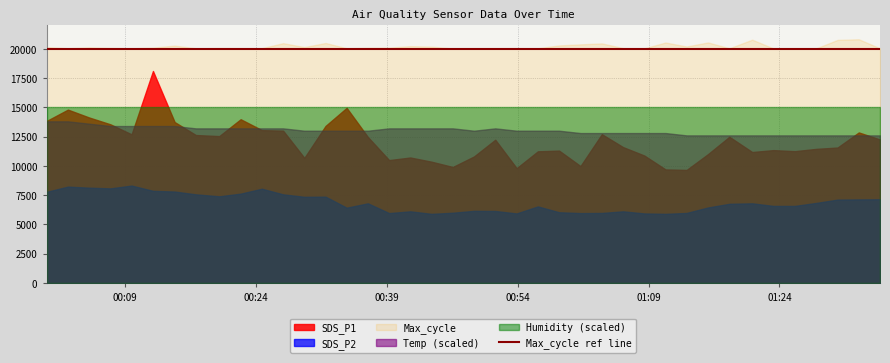

Reading right to left, transcribe all the data shown in this chart.

SDS_P1: 2023/04/18 01:35:32=20.4	2023/04/18 01:33:06=21.4	2023/04/18 01:30:40=19.3	2023/04/18 01:28:14=19.1	2023/04/18 01:25:46=18.8	2023/04/18 01:23:19=18.9	2023/04/18 01:20:53=18.6	2023/04/18 01:18:16=20.8	2023/04/18 01:15:49=18.3	2023/04/18 01:13:22=16.1	2023/04/18 01:10:57=16.1	2023/04/18 01:08:31=18.1	2023/04/18 01:06:05=19.3	2023/04/18 01:03:39=21.2	2023/04/18 01:01:12=16.6	2023/04/18 00:58:45=18.8	2023/04/18 00:56:19=18.7	2023/04/18 00:53:53=16.3	2023/04/18 00:51:26=20.4	2023/04/18 00:49:00=18.0	2023/04/18 00:46:34=16.5	2023/04/18 00:44:08=17.2	2023/04/18 00:41:42=17.9	2023/04/18 00:39:16=17.5	2023/04/18 00:36:50=20.8	2023/04/18 00:34:24=24.9	2023/04/18 00:31:59=22.4	2023/04/18 00:29:33=17.8	2023/04/18 00:27:07=21.7	2023/04/18 00:24:41=21.8	2023/04/18 00:22:15=23.3	2023/04/18 00:19:48=20.9	2023/04/18 00:17:07=21.1	2023/04/18 00:14:41=22.9	2023/04/18 00:12:12=30.2	2023/04/18 00:09:45=21.1	2023/04/18 00:07:19=22.6	2023/04/18 00:04:53=23.6	2023/04/18 00:02:27=24.7	2023/04/18 00:00:00=23.1
SDS_P2: 2023/04/18 01:35:32=11.9	2023/04/18 01:33:06=11.9	2023/04/18 01:30:40=11.8	2023/04/18 01:28:14=11.4	2023/04/18 01:25:46=10.9	2023/04/18 01:23:19=10.9	2023/04/18 01:20:53=11.3	2023/04/18 01:18:16=11.2	2023/04/18 01:15:49=10.7	2023/04/18 01:13:22=9.9	2023/04/18 01:10:57=9.8	2023/04/18 01:08:31=9.9	2023/04/18 01:06:05=10.2	2023/04/18 01:03:39=9.9	2023/04/18 01:01:12=9.9	2023/04/18 00:58:45=10.1	2023/04/18 00:56:19=10.9	2023/04/18 00:53:53=9.9	2023/04/18 00:51:26=10.2	2023/04/18 00:49:00=10.2	2023/04/18 00:46:34=10.0	2023/04/18 00:44:08=9.8	2023/04/18 00:41:42=10.2	2023/04/18 00:39:16=9.9	2023/04/18 00:36:50=11.3	2023/04/18 00:34:24=10.7	2023/04/18 00:31:59=12.3	2023/04/18 00:29:33=12.2	2023/04/18 00:27:07=12.6	2023/04/18 00:24:41=13.4	2023/04/18 00:22:15=12.7	2023/04/18 00:19:48=12.3	2023/04/18 00:17:07=12.6	2023/04/18 00:14:41=13.0	2023/04/18 00:12:12=13.1	2023/04/18 00:09:45=13.8	2023/04/18 00:07:19=13.4	2023/04/18 00:04:53=13.6	2023/04/18 00:02:27=13.7	2023/04/18 00:00:00=12.9
Max_cycle: 2023/04/18 01:35:32=20041.0	2023/04/18 01:33:06=20819.0	2023/04/18 01:30:40=20763.0	2023/04/18 01:28:14=20041.0	2023/04/18 01:25:46=20051.0	2023/04/18 01:23:19=20033.0	2023/04/18 01:20:53=20782.0	2023/04/18 01:18:16=20045.0	2023/04/18 01:15:49=20546.0	2023/04/18 01:13:22=20198.0	2023/04/18 01:10:57=20540.0	2023/04/18 01:08:31=20040.0	2023/04/18 01:06:05=20060.0	2023/04/18 01:03:39=20465.0	2023/04/18 01:01:12=20381.0	2023/04/18 00:58:45=20290.0	2023/04/18 00:56:19=20046.0	2023/04/18 00:53:53=20057.0	2023/04/18 00:51:26=20052.0	2023/04/18 00:49:00=20040.0	2023/04/18 00:46:34=20032.0	2023/04/18 00:44:08=20183.0	2023/04/18 00:41:42=20228.0	2023/04/18 00:39:16=20101.0	2023/04/18 00:36:50=20085.0	2023/04/18 00:34:24=20048.0	2023/04/18 00:31:59=20499.0	2023/04/18 00:29:33=20148.0	2023/04/18 00:27:07=20484.0	2023/04/18 00:24:41=20051.0	2023/04/18 00:22:15=20056.0	2023/04/18 00:19:48=20064.0	2023/04/18 00:17:07=20042.0	2023/04/18 00:14:41=20274.0	2023/04/18 00:12:12=20099.0	2023/04/18 00:09:45=20044.0	2023/04/18 00:07:19=20071.0	2023/04/18 00:04:53=20125.0	2023/04/18 00:02:27=20048.0	2023/04/18 00:00:00=20147.0
Temp: 2023/04/18 01:35:32=6.3	2023/04/18 01:33:06=6.3	2023/04/18 01:30:40=6.3	2023/04/18 01:28:14=6.3	2023/04/18 01:25:46=6.3	2023/04/18 01:23:19=6.3	2023/04/18 01:20:53=6.3	2023/04/18 01:18:16=6.3	2023/04/18 01:15:49=6.3	2023/04/18 01:13:22=6.3	2023/04/18 01:10:57=6.4	2023/04/18 01:08:31=6.4	2023/04/18 01:06:05=6.4	2023/04/18 01:03:39=6.4	2023/04/18 01:01:12=6.4	2023/04/18 00:58:45=6.5	2023/04/18 00:56:19=6.5	2023/04/18 00:53:53=6.5	2023/04/18 00:51:26=6.6	2023/04/18 00:49:00=6.5	2023/04/18 00:46:34=6.6	2023/04/18 00:44:08=6.6	2023/04/18 00:41:42=6.6	2023/04/18 00:39:16=6.6	2023/04/18 00:36:50=6.5	2023/04/18 00:34:24=6.5	2023/04/18 00:31:59=6.5	2023/04/18 00:29:33=6.5	2023/04/18 00:27:07=6.6	2023/04/18 00:24:41=6.6	2023/04/18 00:22:15=6.6	2023/04/18 00:19:48=6.6	2023/04/18 00:17:07=6.6	2023/04/18 00:14:41=6.7	2023/04/18 00:12:12=6.7	2023/04/18 00:09:45=6.7	2023/04/18 00:07:19=6.7	2023/04/18 00:04:53=6.8	2023/04/18 00:02:27=6.9	2023/04/18 00:00:00=6.9
Humidity: 2023/04/18 01:35:32=99.9	2023/04/18 01:33:06=99.9	2023/04/18 01:30:40=99.9	2023/04/18 01:28:14=99.9	2023/04/18 01:25:46=99.9	2023/04/18 01:23:19=99.9	2023/04/18 01:20:53=99.9	2023/04/18 01:18:16=99.9	2023/04/18 01:15:49=99.9	2023/04/18 01:13:22=99.9	2023/04/18 01:10:57=99.9	2023/04/18 01:08:31=99.9	2023/04/18 01:06:05=99.9	2023/04/18 01:03:39=99.9	2023/04/18 01:01:12=99.9	2023/04/18 00:58:45=99.9	2023/04/18 00:56:19=99.9	2023/04/18 00:53:53=99.9	2023/04/18 00:51:26=99.9	2023/04/18 00:49:00=99.9	2023/04/18 00:46:34=99.9	2023/04/18 00:44:08=99.9	2023/04/18 00:41:42=99.9	2023/04/18 00:39:16=99.9	2023/04/18 00:36:50=99.9	2023/04/18 00:34:24=99.9	2023/04/18 00:31:59=99.9	2023/04/18 00:29:33=99.9	2023/04/18 00:27:07=99.9	2023/04/18 00:24:41=99.9	2023/04/18 00:22:15=99.9	2023/04/18 00:19:48=99.9	2023/04/18 00:17:07=99.9	2023/04/18 00:14:41=99.9	2023/04/18 00:12:12=99.9	2023/04/18 00:09:45=99.9	2023/04/18 00:07:19=99.9	2023/04/18 00:04:53=99.9	2023/04/18 00:02:27=99.9	2023/04/18 00:00:00=99.9